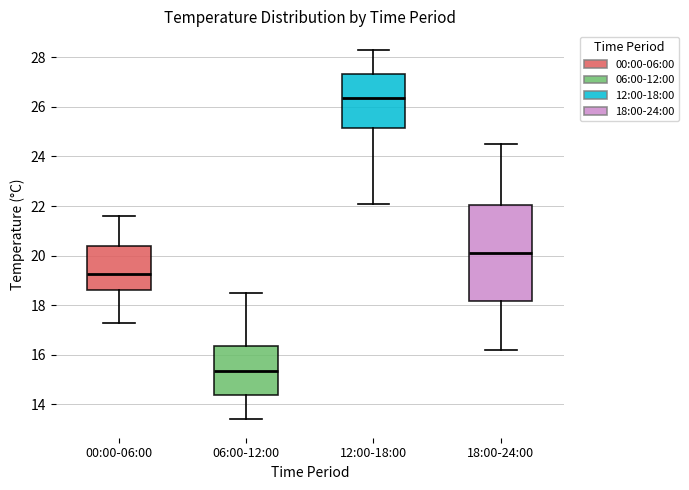

Where does the median line of the box for 18:00-24:00 sit on the y-axis? The values are not printed on the chart, so give them approximately, as read against the axis.

20.2